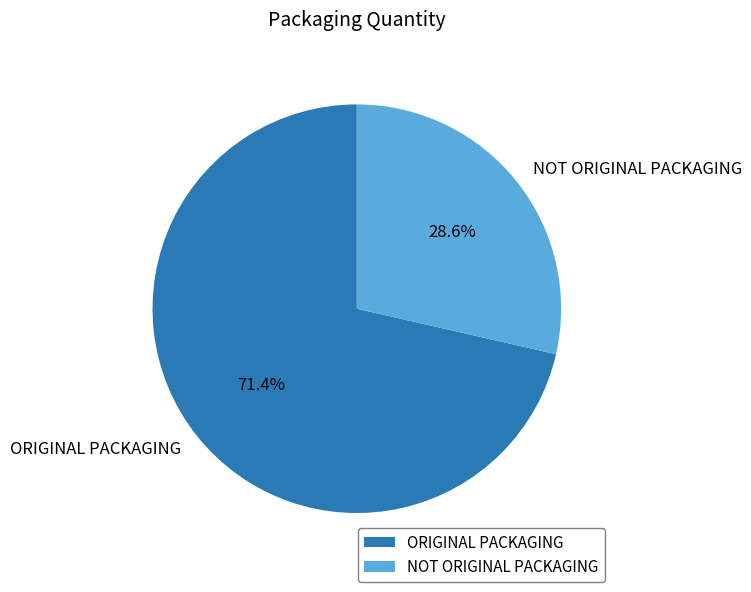

What is the ratio of the value at NOT ORIGINAL PACKAGING to the value at ORIGINAL PACKAGING?

0.4